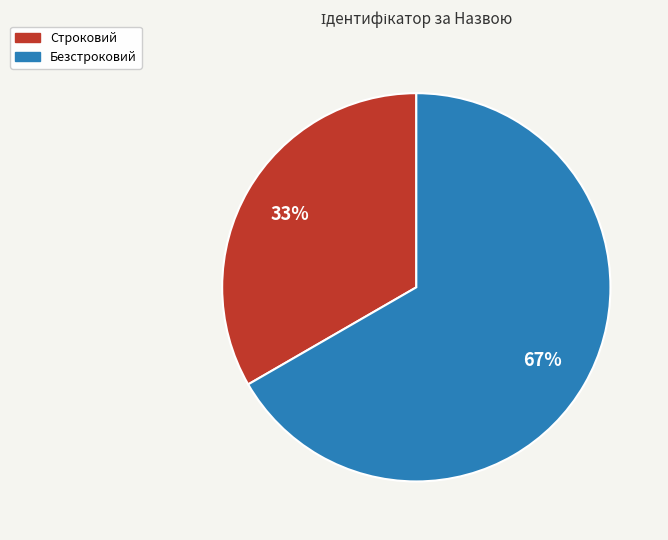

Do Безстроковий and Строковий together represent more than half of the pie?

Yes